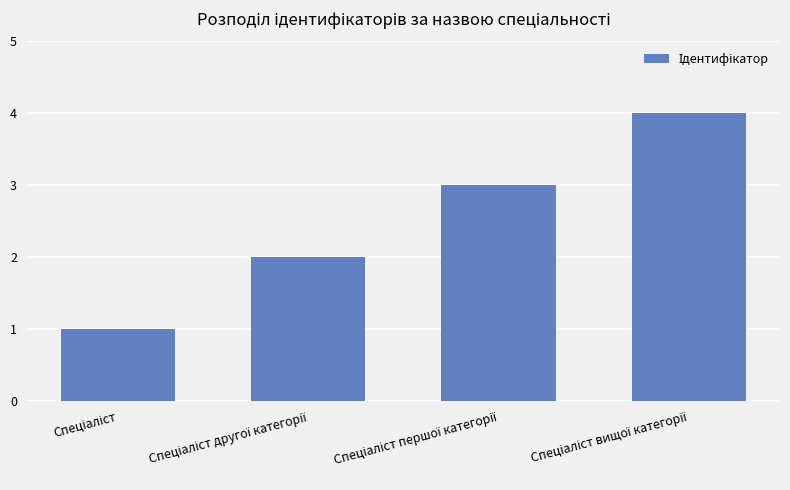

How many data points are less than 3?

2